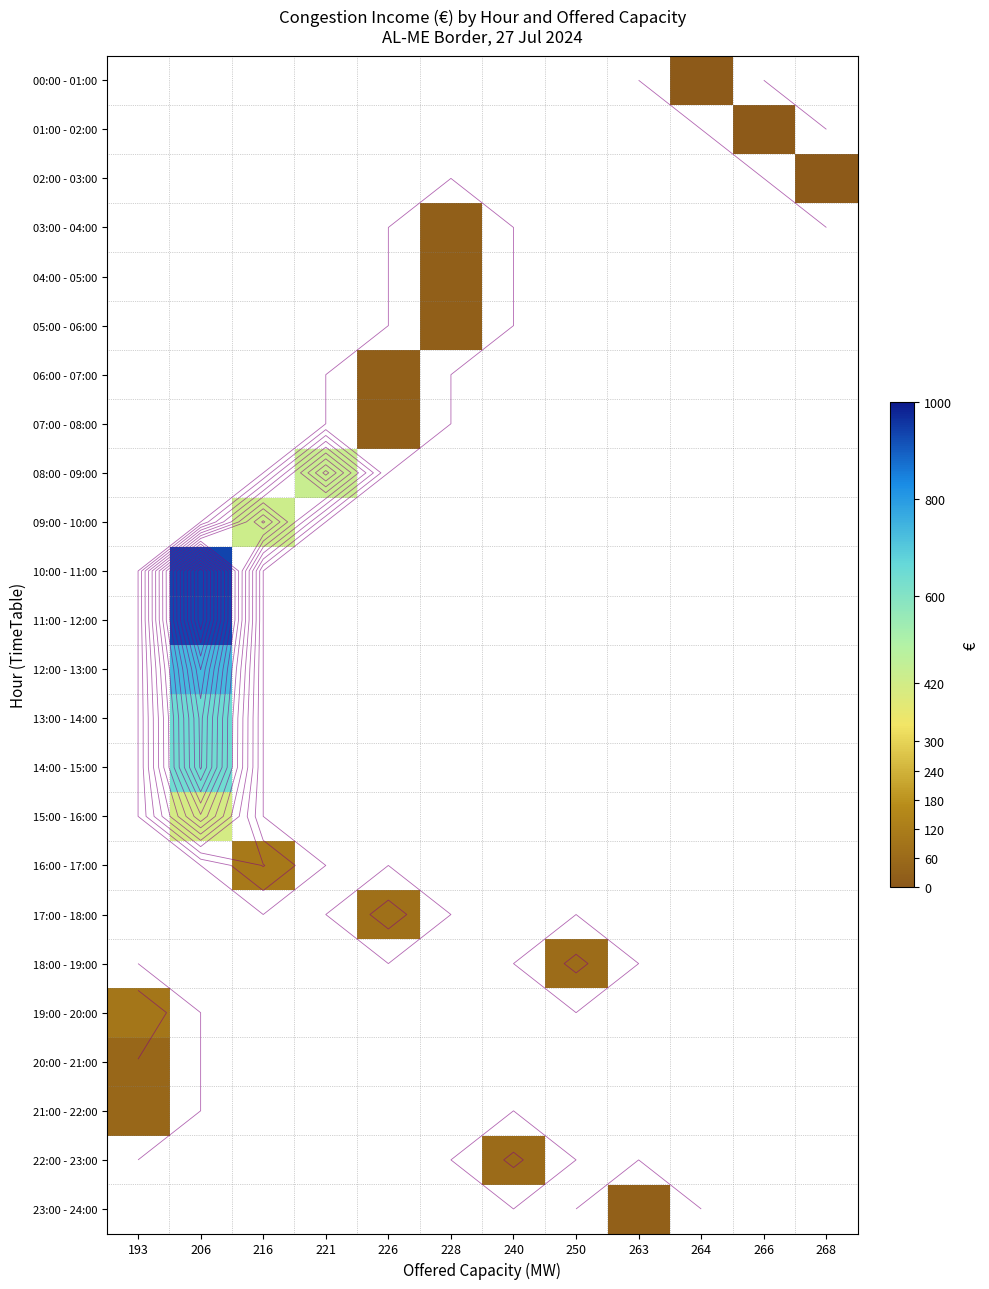

Which has a higher value, 268 or 240?

240